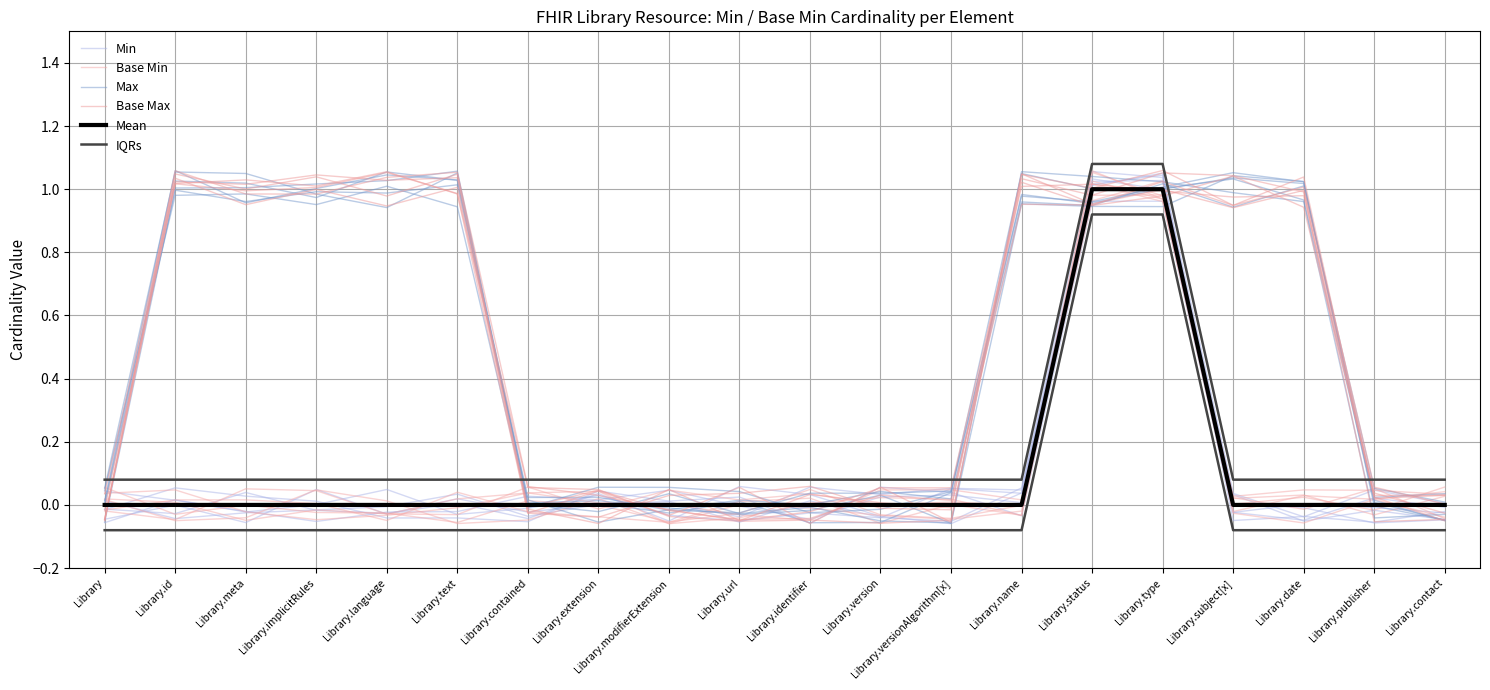

True or false: Mean has a value of -0.6 at Library.meta.

False